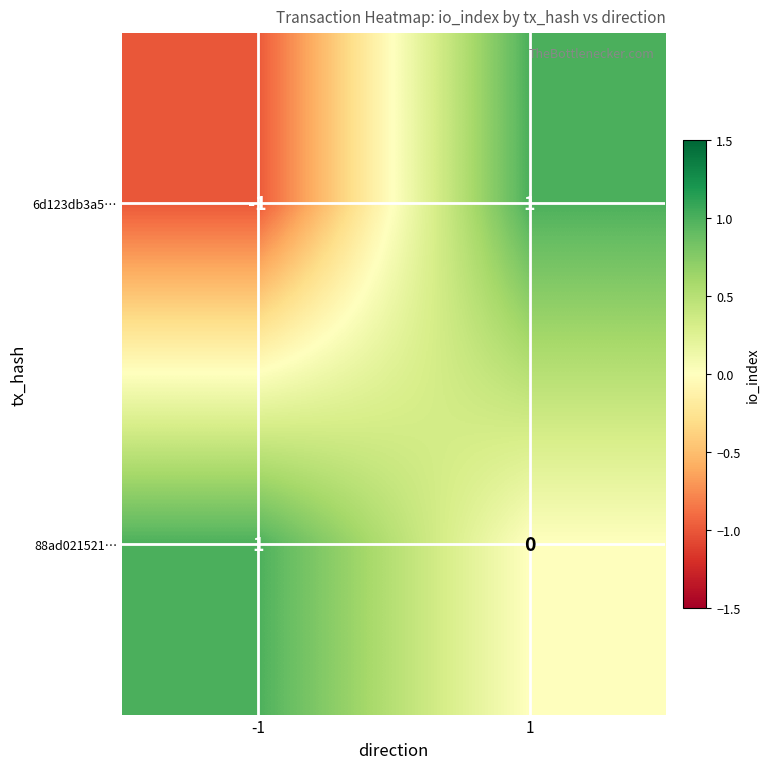

List the series in order of their overall mean, lowest first.

6d123db3a5…, 88ad021521…